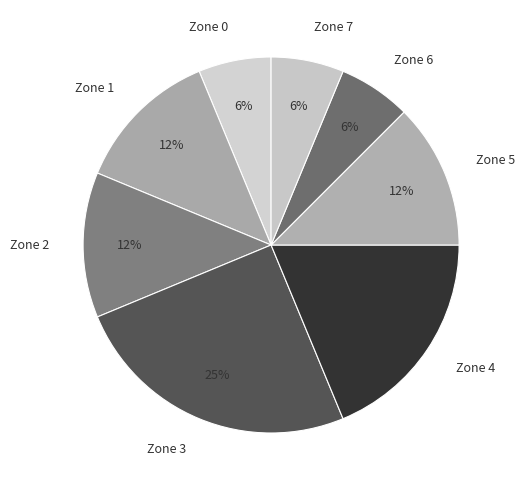

Is Zone 6 the majority of the pie?

No